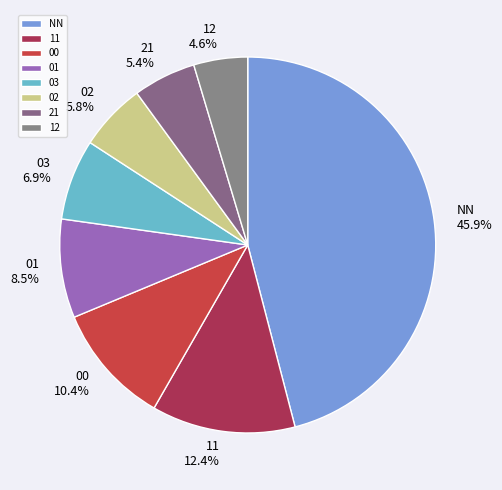

To the nearest percent, what is the difference between the NN and 01 slice percentages?

37%